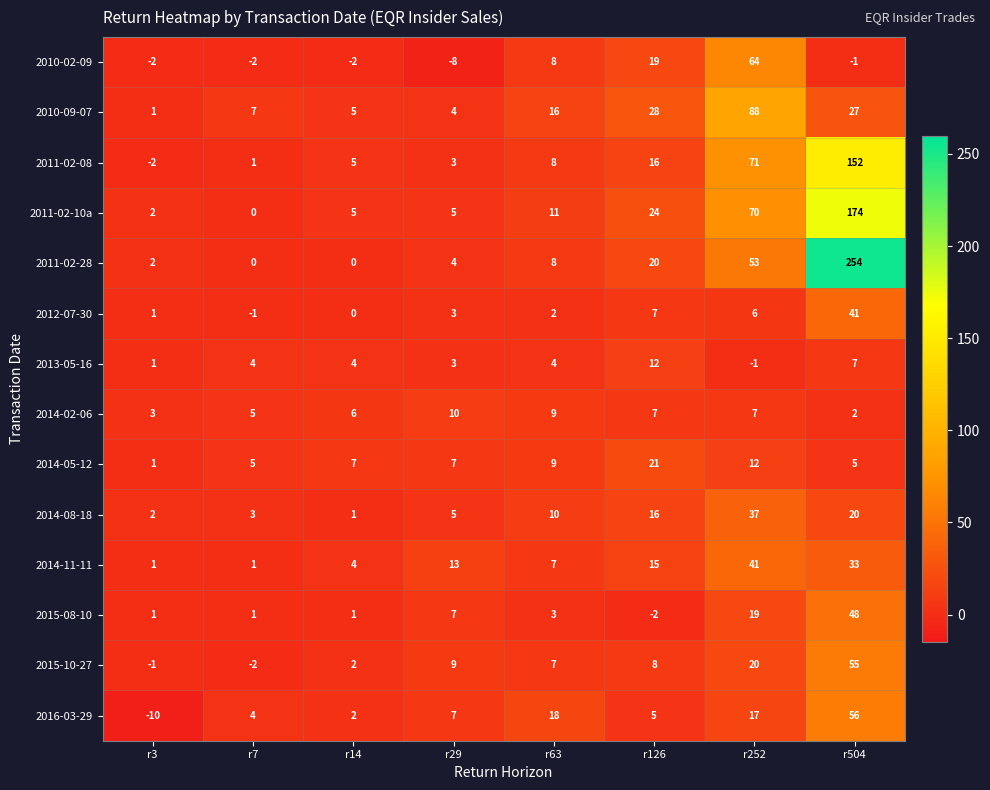

What is the difference between the maximum and minimum values in the 2014-11-11 series?

40